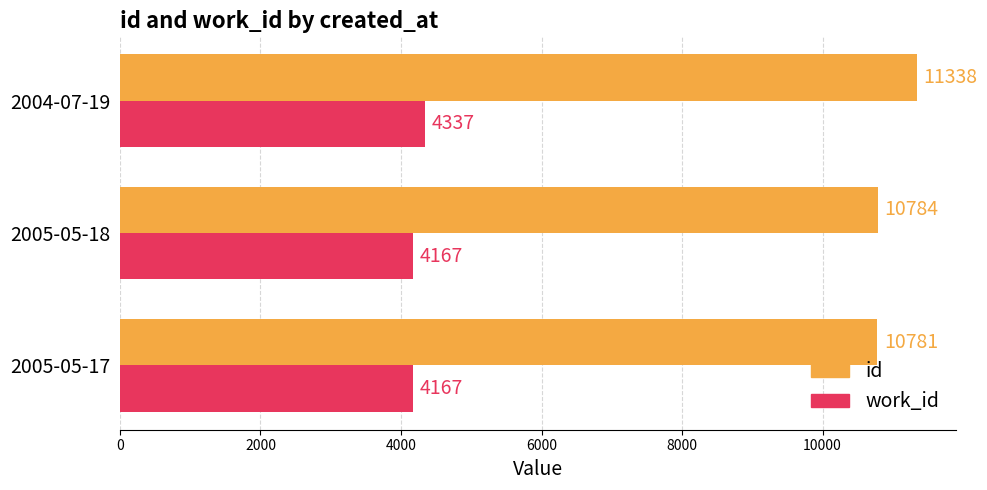

What is the difference between the maximum and second lowest values in the id series?

554